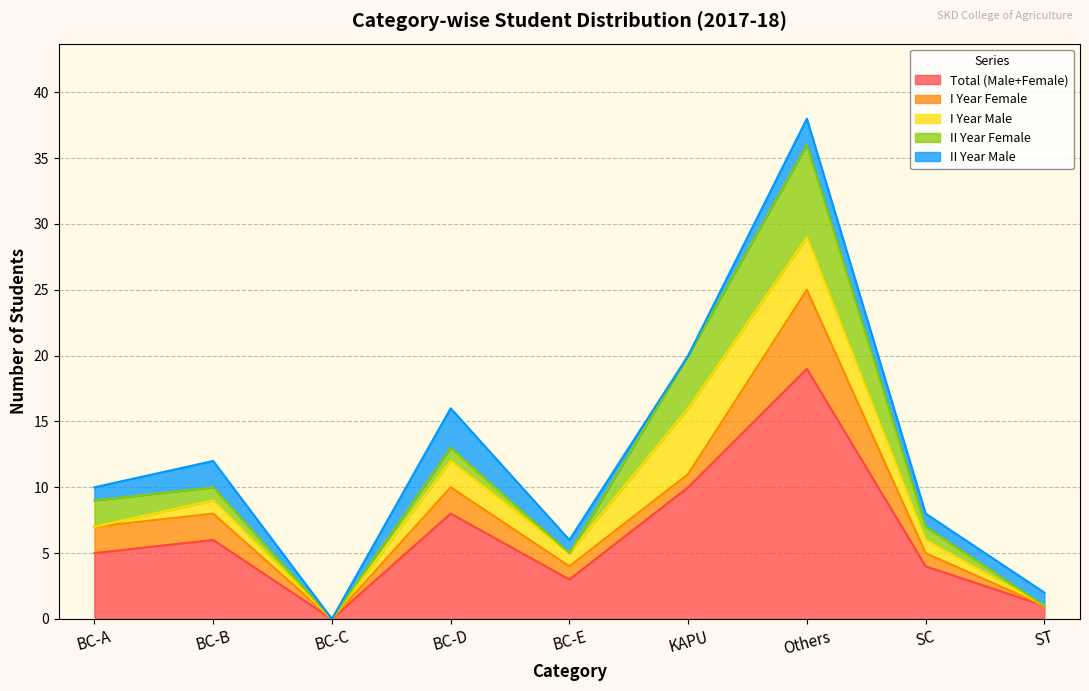

True or false: II Year Female has a value of 1 at SC.

True